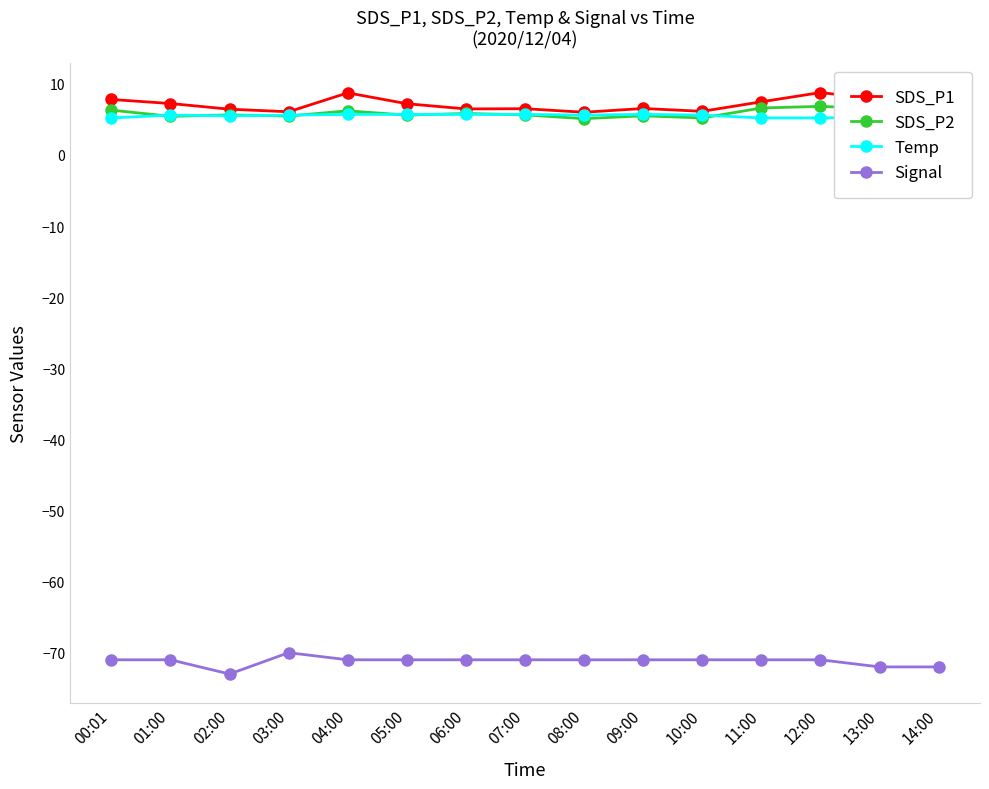

What is the sum of all SDS_P1 values?

105.3